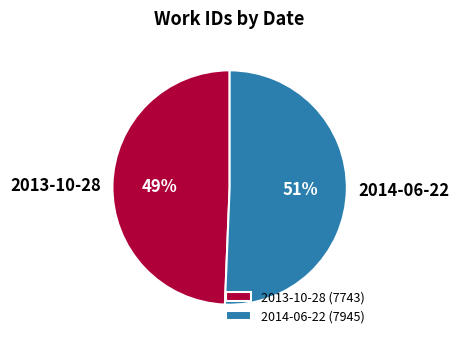

The 2013-10-28 slice represents 39% of the pie. True or false?

False